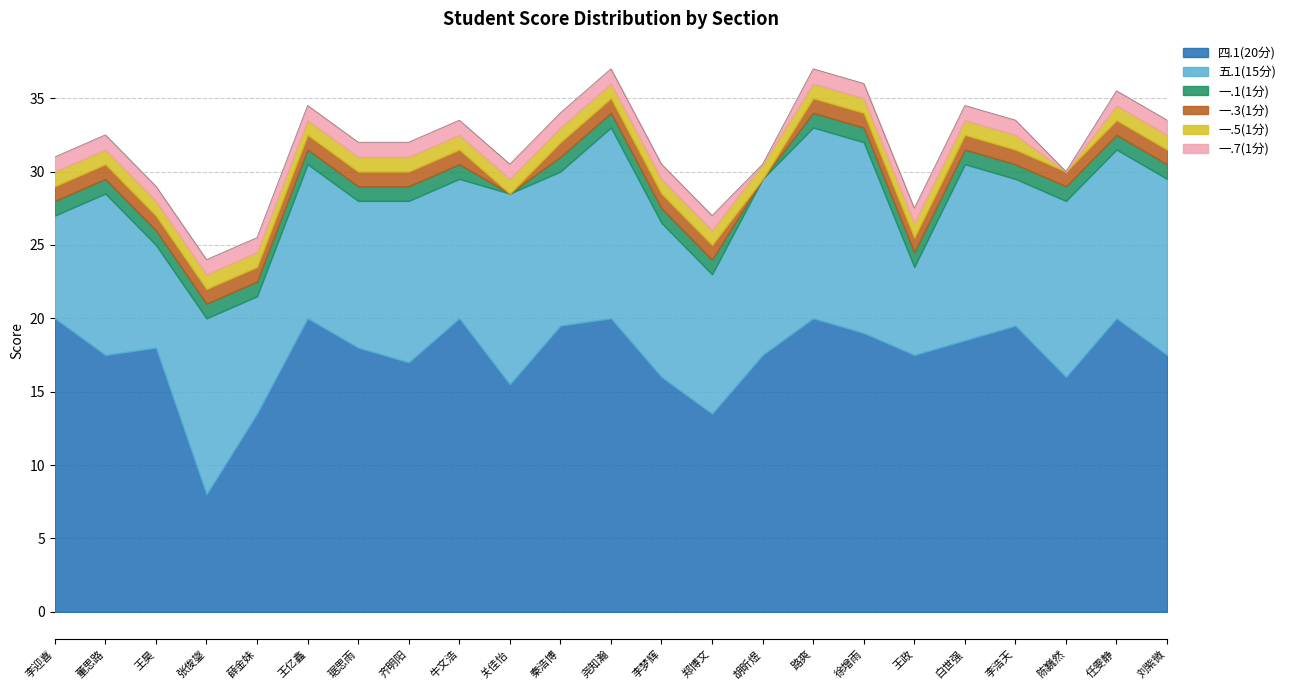

Reading right to left, what are all the values shown in this chart?

四.1(20分): 17.5	20.0	16.0	19.5	18.5	17.5	19.0	20.0	17.5	13.5	16.0	20.0	19.5	15.5	20.0	17.0	18.0	20.0	13.5	8.0	18.0	17.5	20.0
五.1(15分): 12.0	11.5	12.0	10.0	12.0	6.0	13.0	13.0	12.0	9.5	10.5	13.0	10.5	13.0	9.5	11.0	10.0	10.5	8.0	12.0	7.0	11.0	7.0
一.1(1分): 1.0	1.0	1.0	1.0	1.0	1.0	1.0	1.0	0.0	1.0	1.0	1.0	1.0	0.0	1.0	1.0	1.0	1.0	1.0	1.0	1.0	1.0	1.0
一.3(1分): 1.0	1.0	1.0	1.0	1.0	1.0	1.0	1.0	0.0	1.0	1.0	1.0	1.0	0.0	1.0	1.0	1.0	1.0	1.0	1.0	1.0	1.0	1.0
一.5(1分): 1.0	1.0	0.0	1.0	1.0	1.0	1.0	1.0	1.0	1.0	1.0	1.0	1.0	1.0	1.0	1.0	1.0	1.0	1.0	1.0	1.0	1.0	1.0
一.7(1分): 1.0	1.0	0.0	1.0	1.0	1.0	1.0	1.0	0.0	1.0	1.0	1.0	1.0	1.0	1.0	1.0	1.0	1.0	1.0	1.0	1.0	1.0	1.0